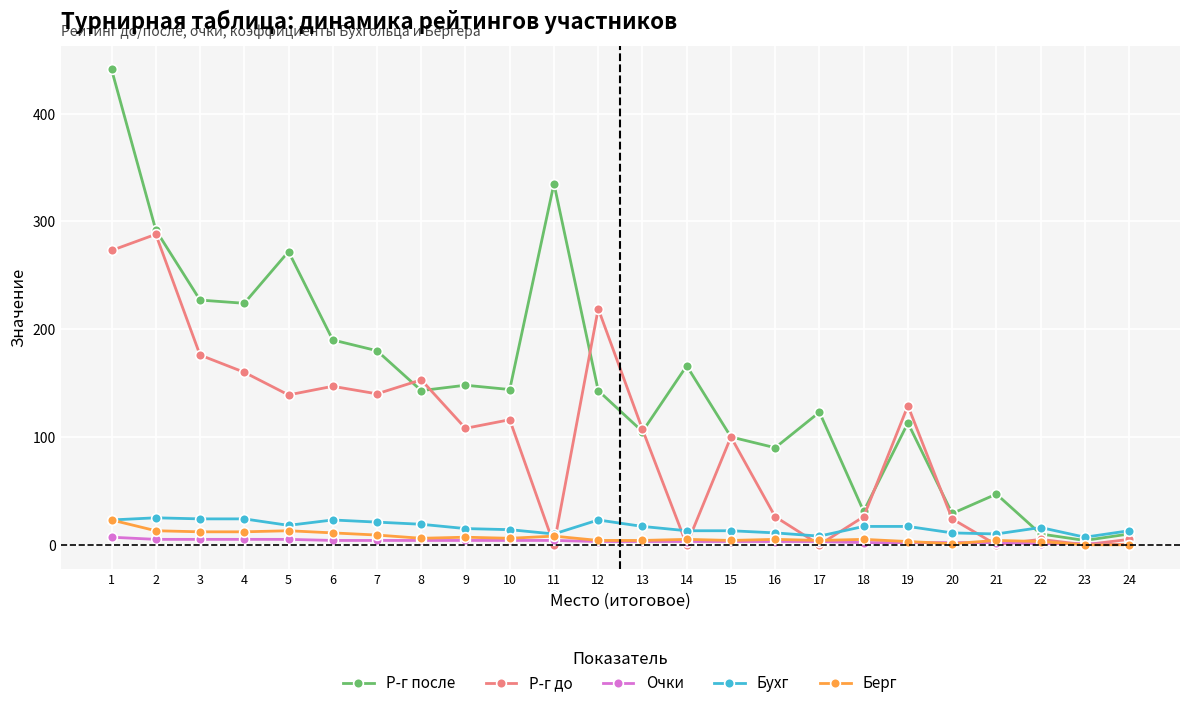

Which series has the widest spread of values?

Р-г после